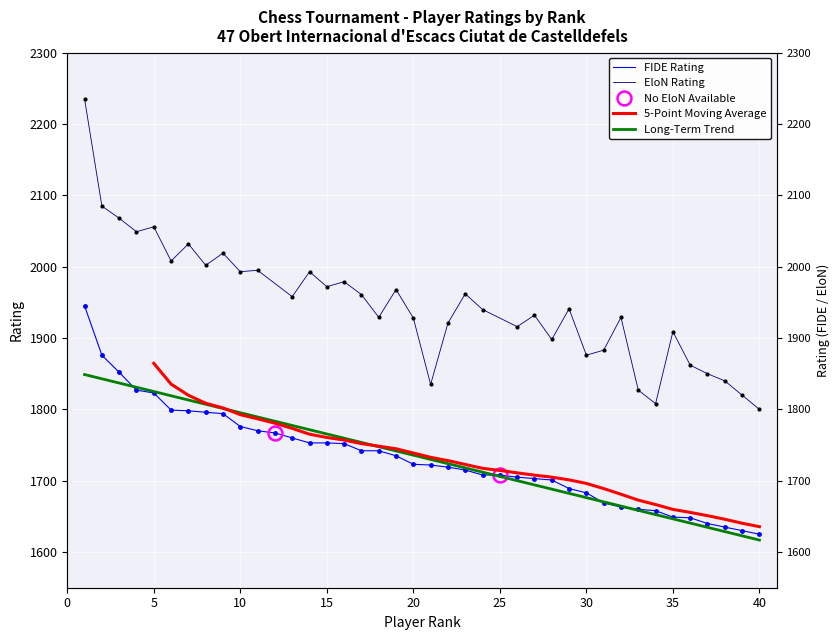

Where does the data first go above 1723?

1